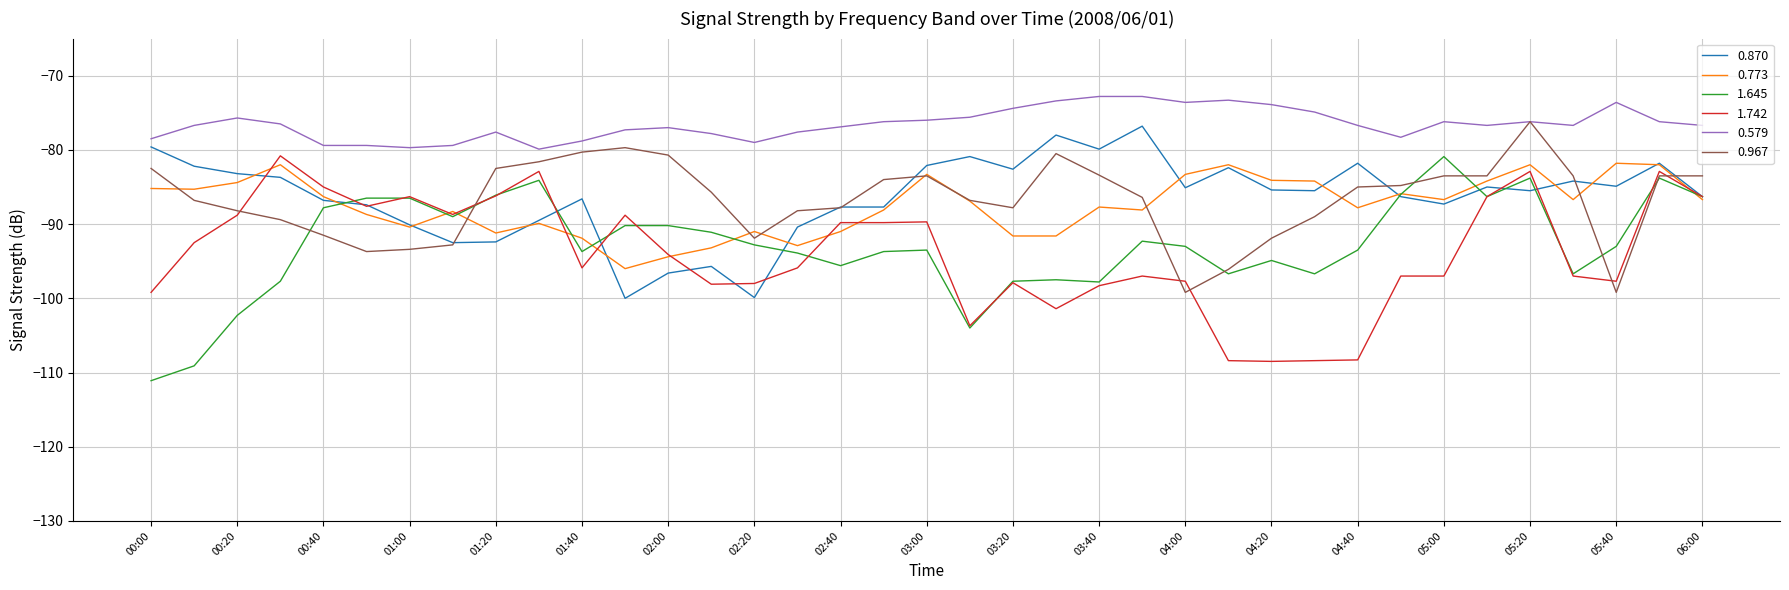

How many distinct data groups are displayed?

6